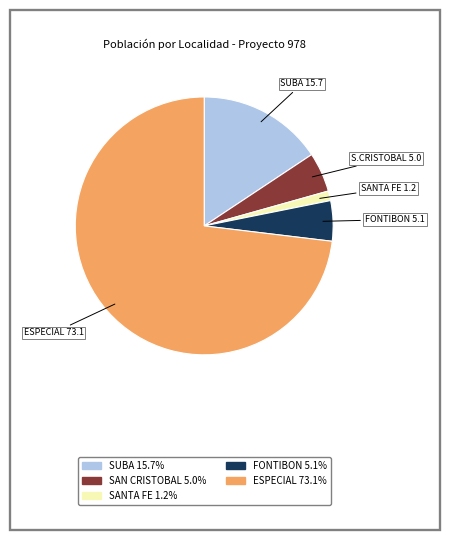

What is the largest slice in the pie chart?

ESPECIAL